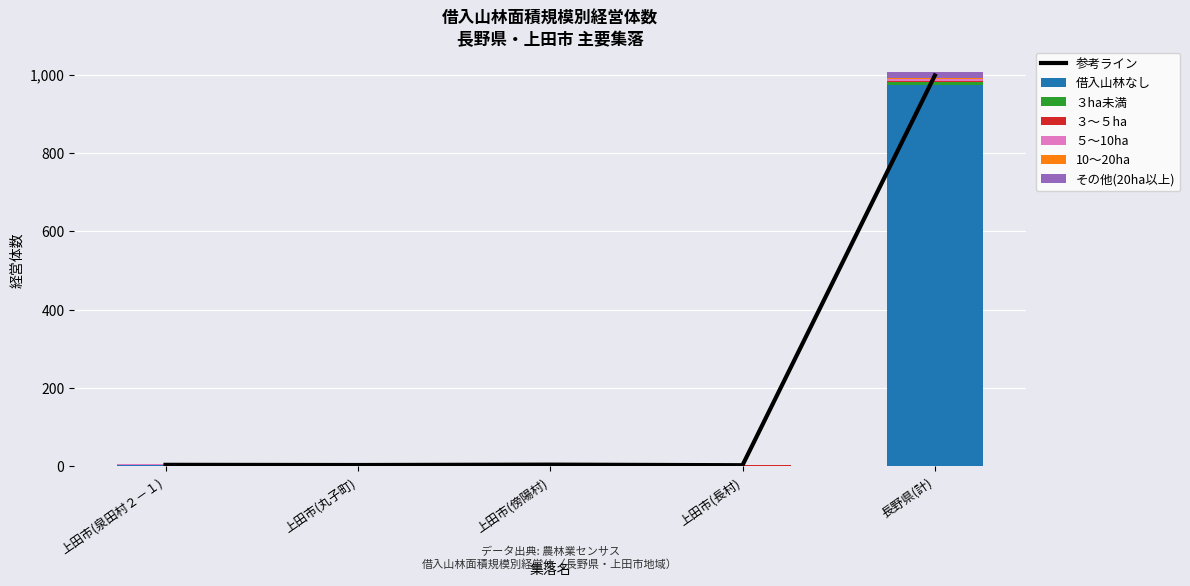

The その他(20ha以上) series shows 0 at 上田市(長村). True or false?

True